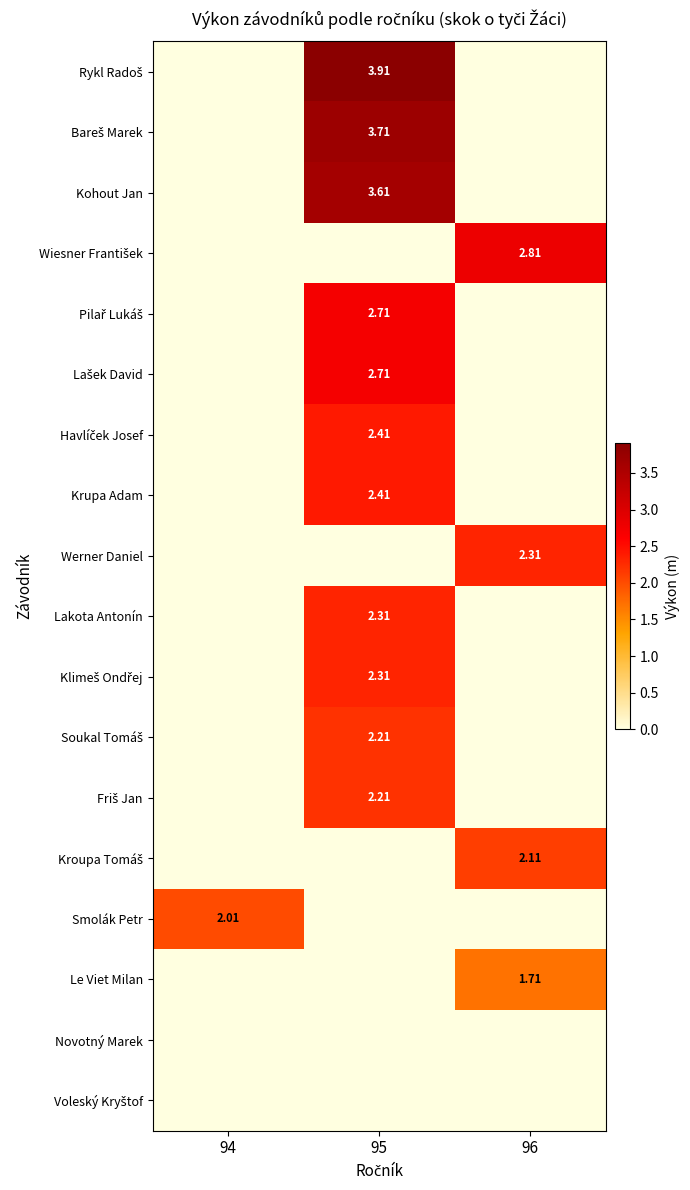

What is the total value across all series at 94?

2.0